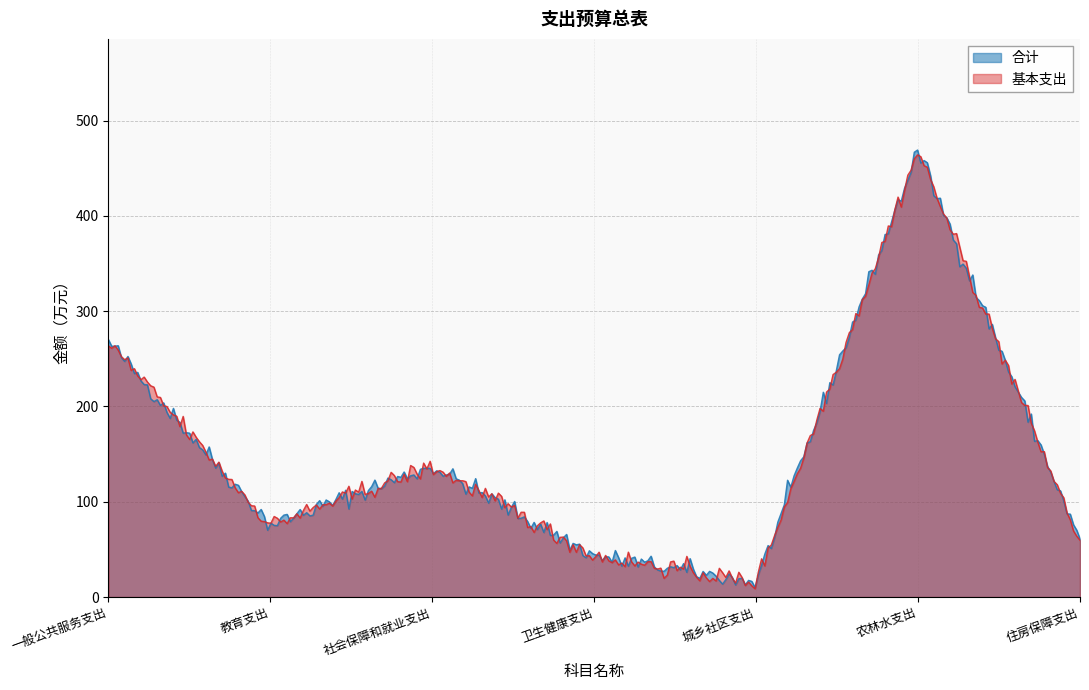

The 基本支出 series shows 267.7 at 一般公共服务支出. True or false?

True